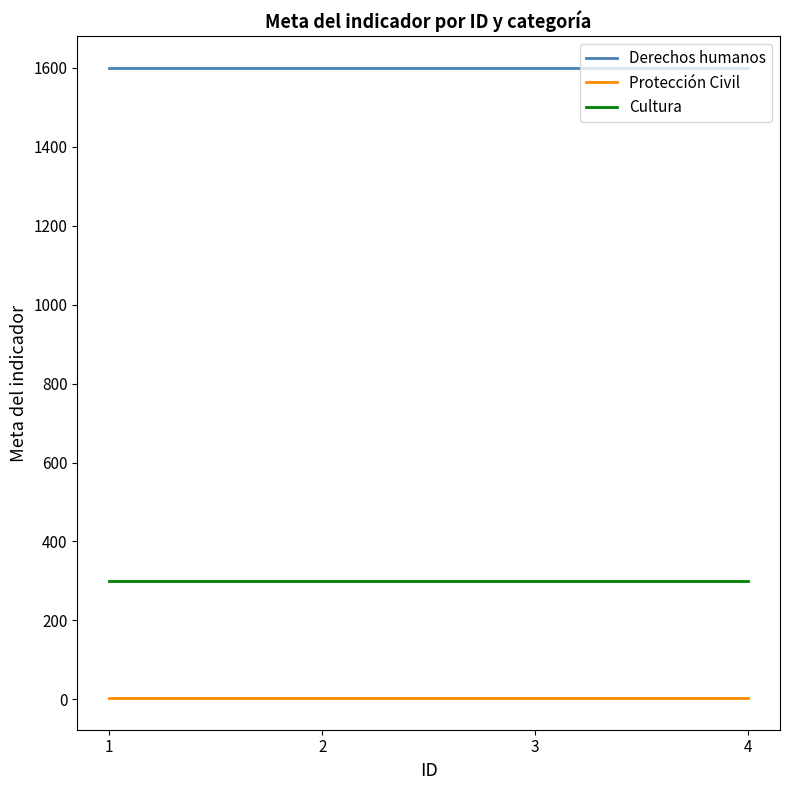

Is the value of Derechos humanos at 3 greater than the value of Cultura at 3?

Yes